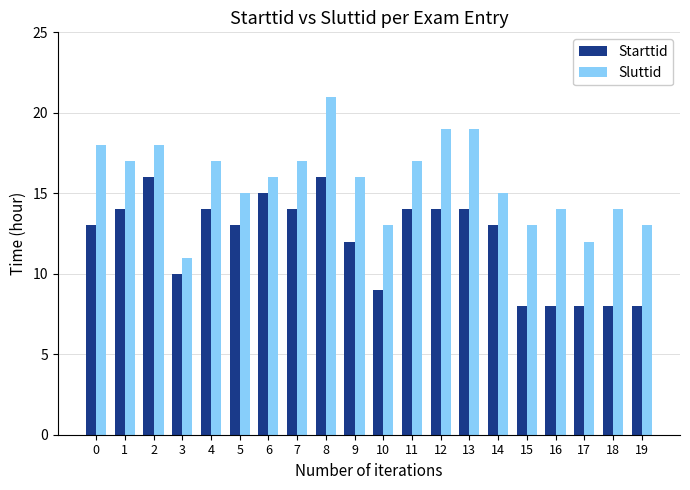

What are all the series names shown in the legend?

Starttid, Sluttid